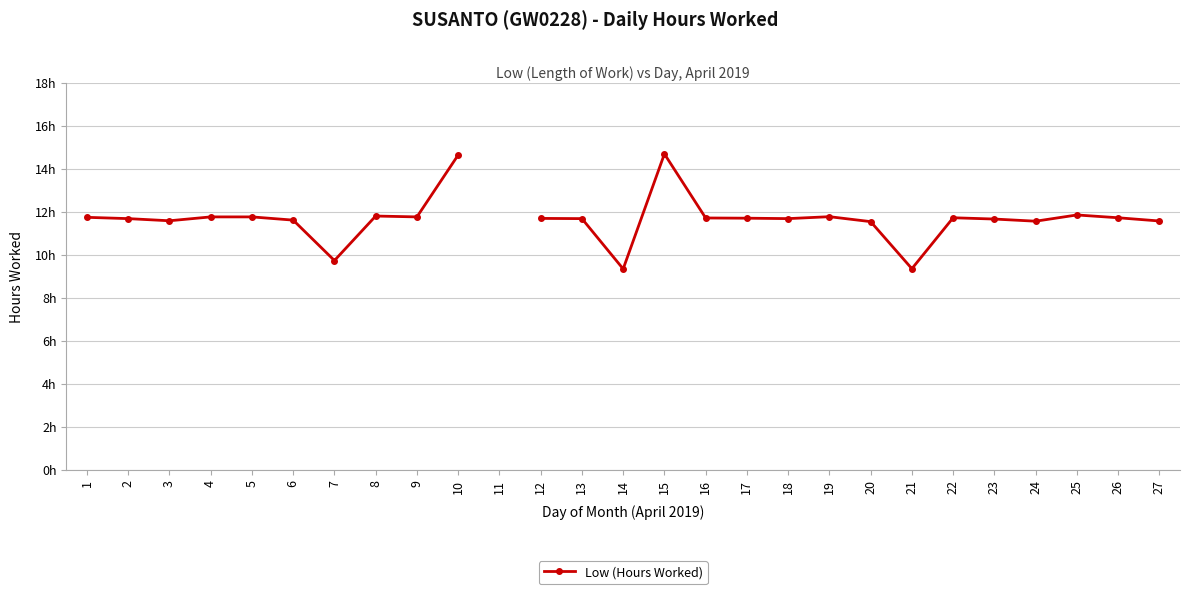

Does the chart display data point markers on the line(s)?

Yes